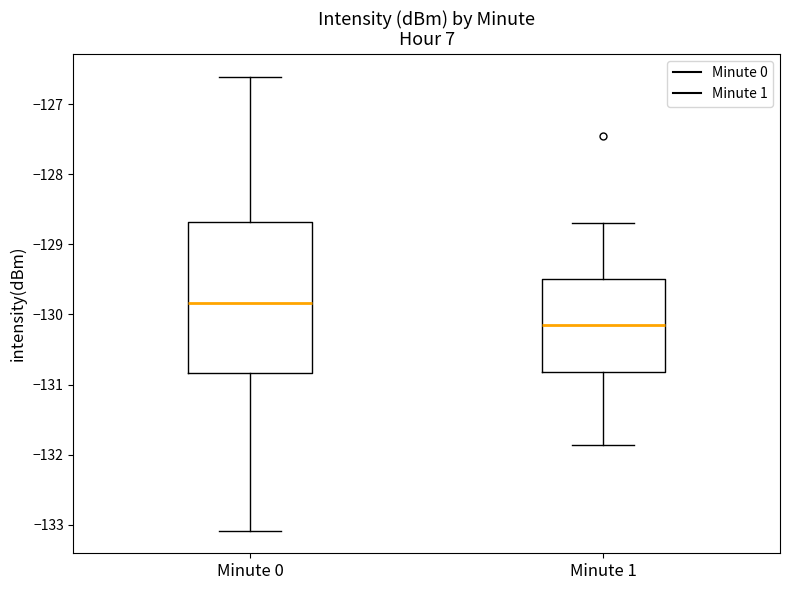

Reading left to right, read every box against the y-axis: the position of its median line, the range the box covers, and the ends of its whiskers. The values are not printed on the chart, so give them approximately, as read against the axis.

Minute 0: median -129.8, box -130.8 to -128.7, whiskers -133.1 to -126.6
Minute 1: median -130.2, box -130.8 to -129.5, whiskers -131.9 to -128.7